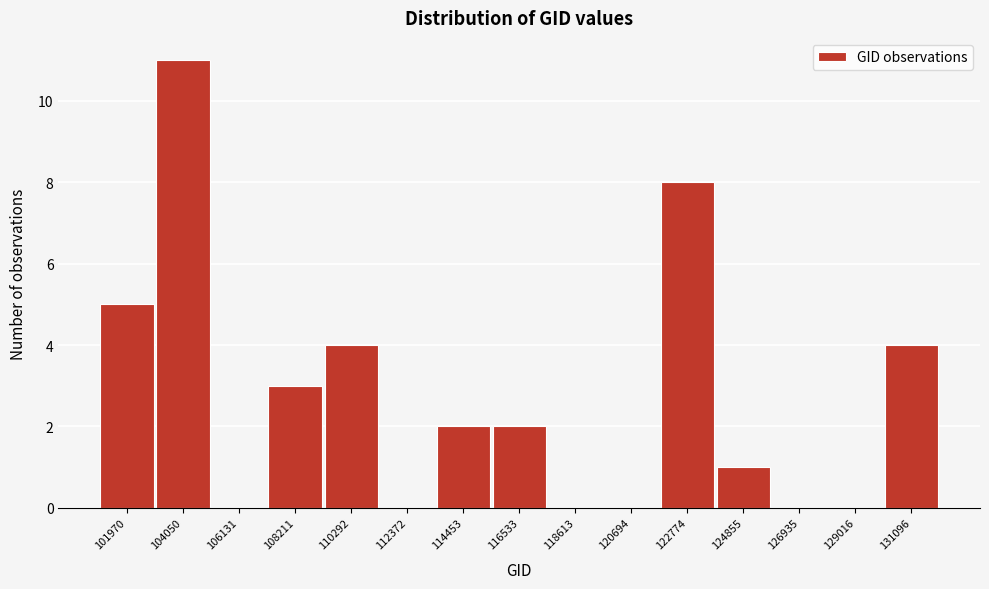

How tall is the bar that spans 124000 to 126000 on the x-axis? Neither the bar edges nor the heights are printed on the chart, so give them approximately, as read against the axes.

1